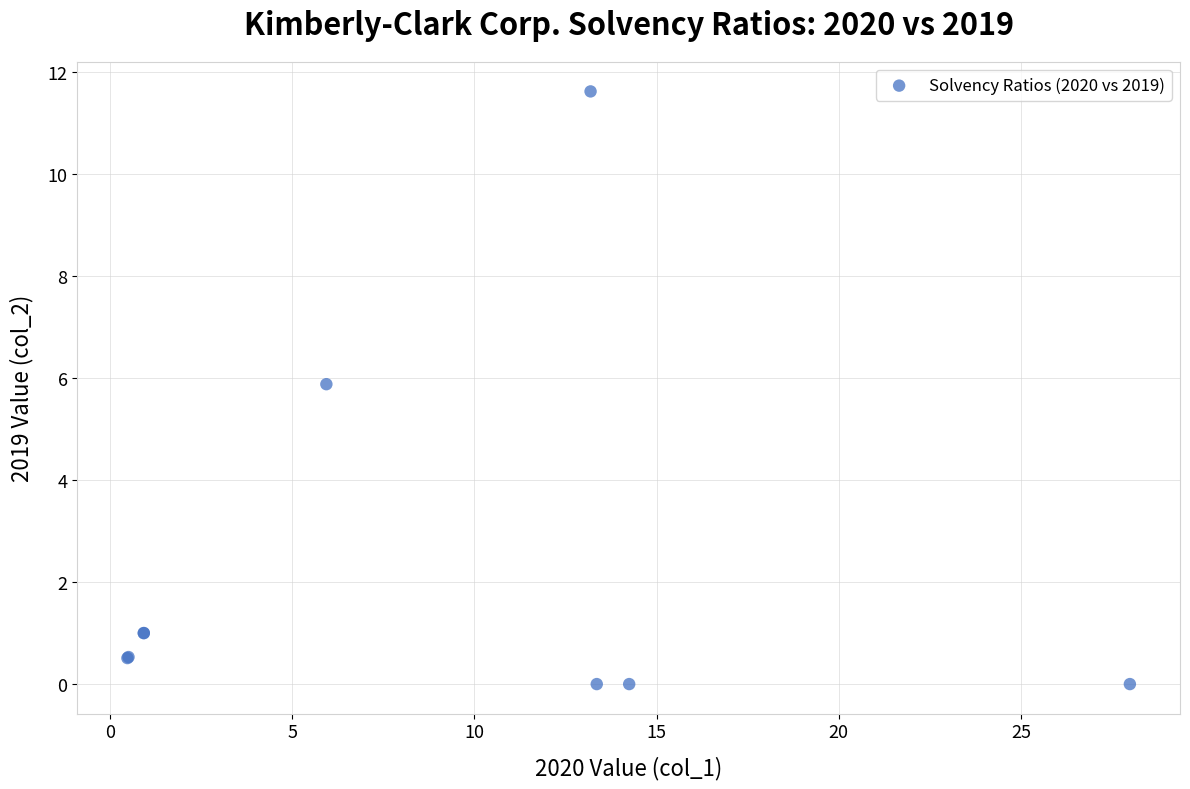

What Y value in the scatter plot is closest to 5?

5.9